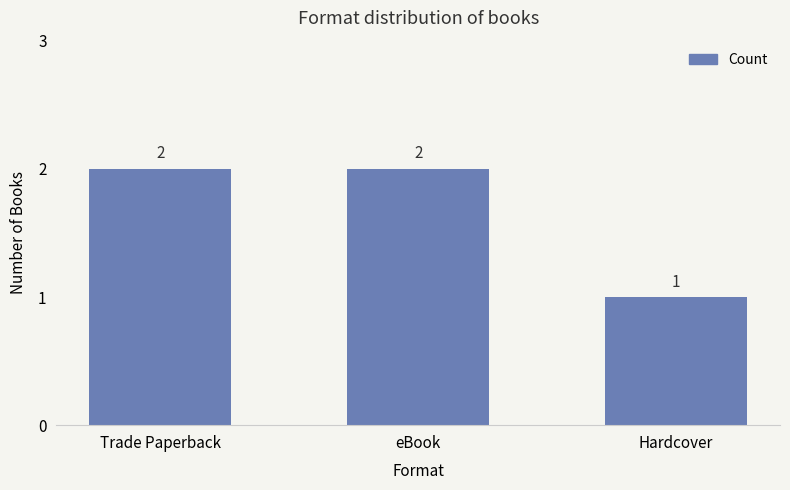

What is the approximate value at Trade Paperback?

2